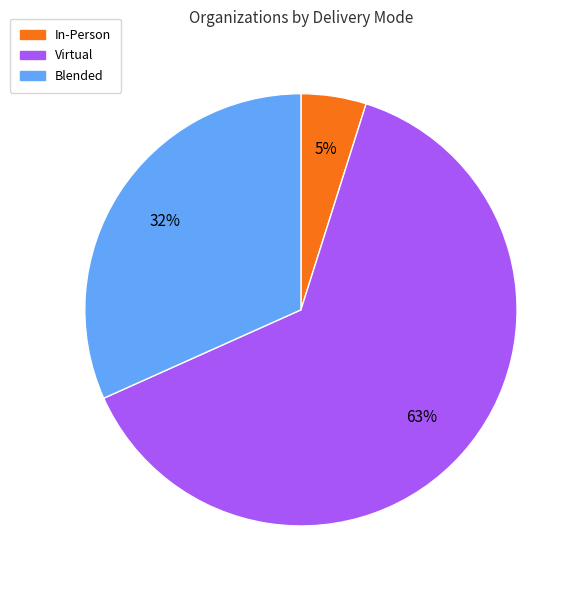

How many segments does this pie chart have?

3